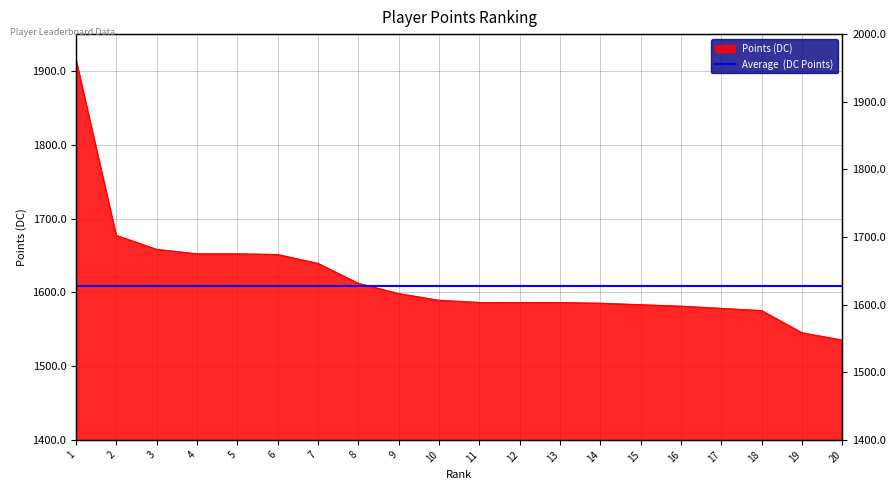

What is the value of the 20th point from the left?

1535